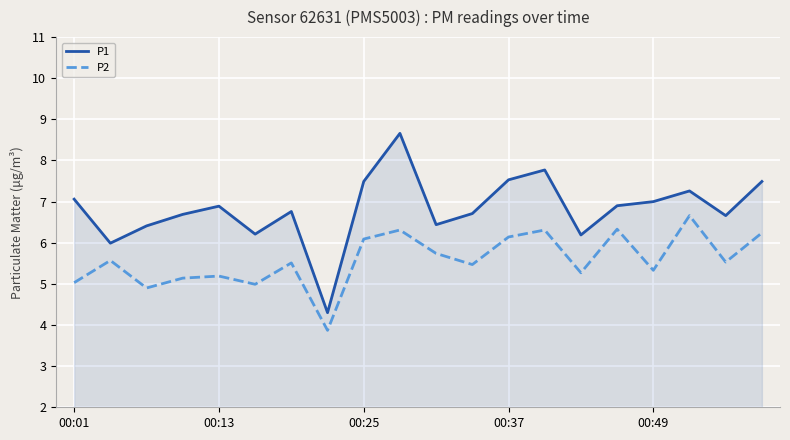

How many distinct data groups are displayed?

2